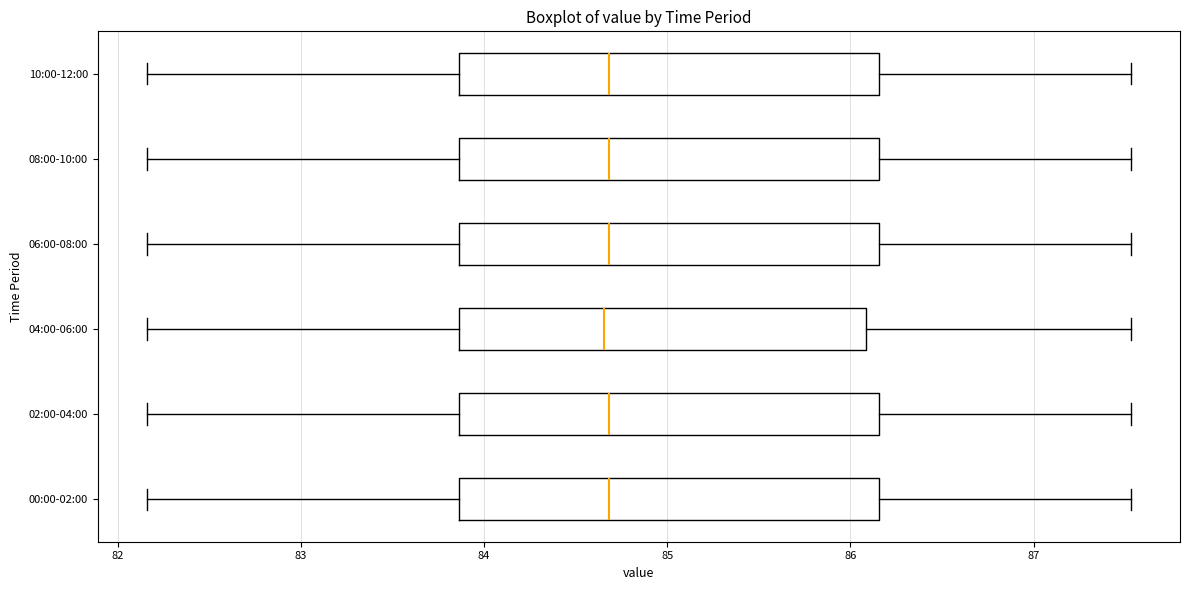

Where does the left whisker of the box for 00:00-02:00 end on the x-axis? The values are not printed on the chart, so give them approximately, as read against the axis.

82.2